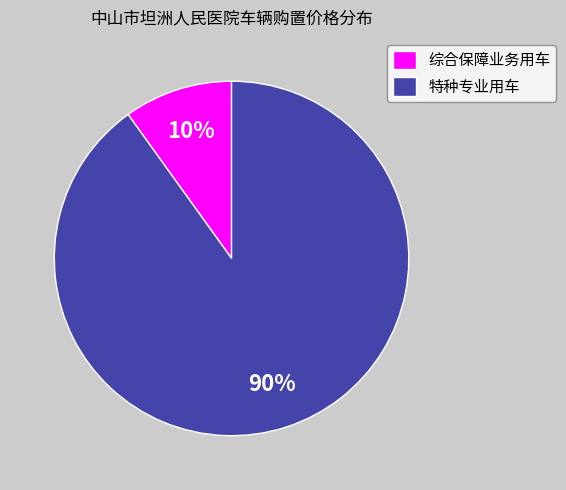

What is the smallest slice in the pie chart?

综合保障业务用车